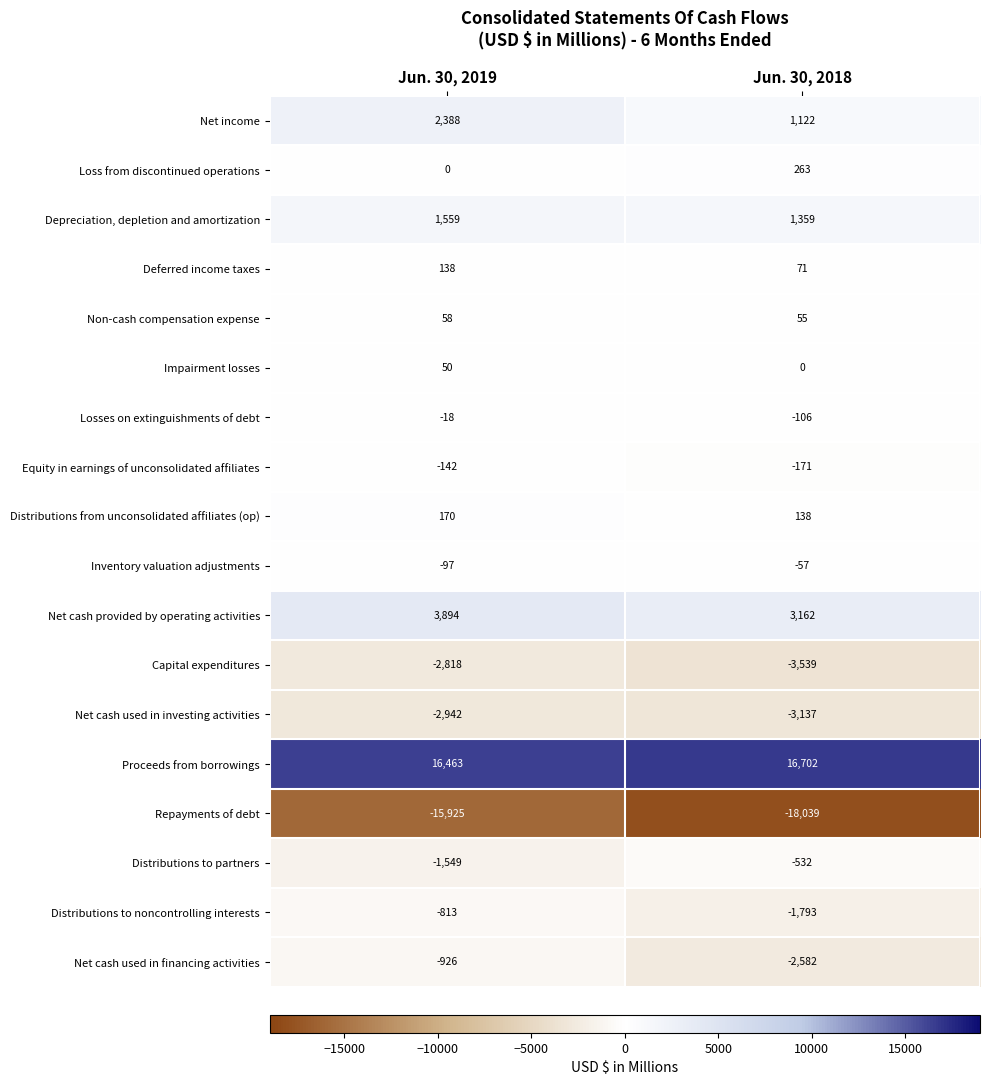

True or false: Equity in earnings of unconsolidated affiliates has a value of -142 at Jun. 30, 2019.

True